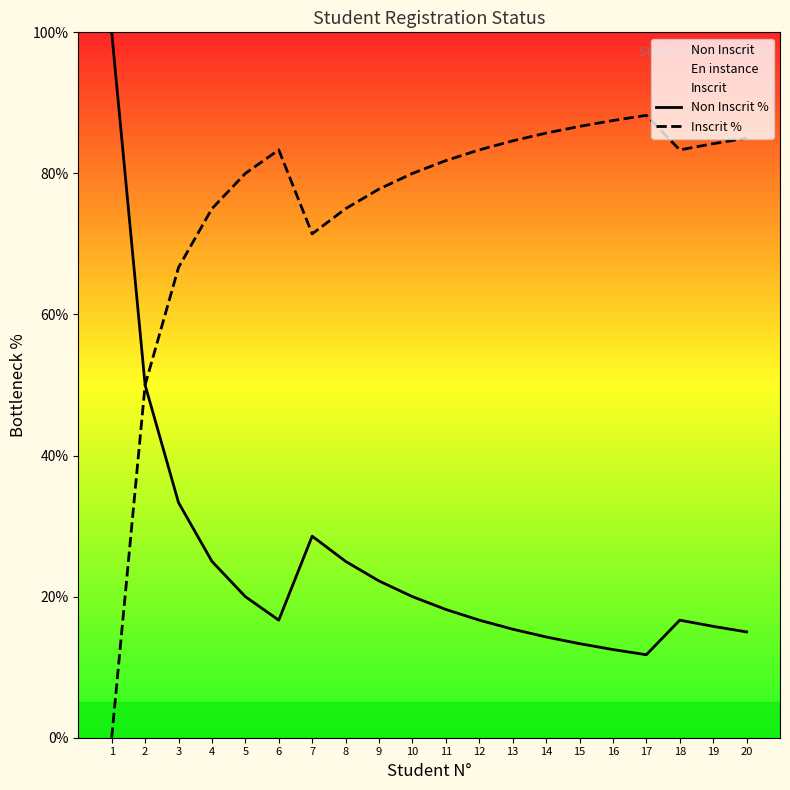

Rank the series by their maximum value, from lowest to highest.

Inscrit %, Non Inscrit %